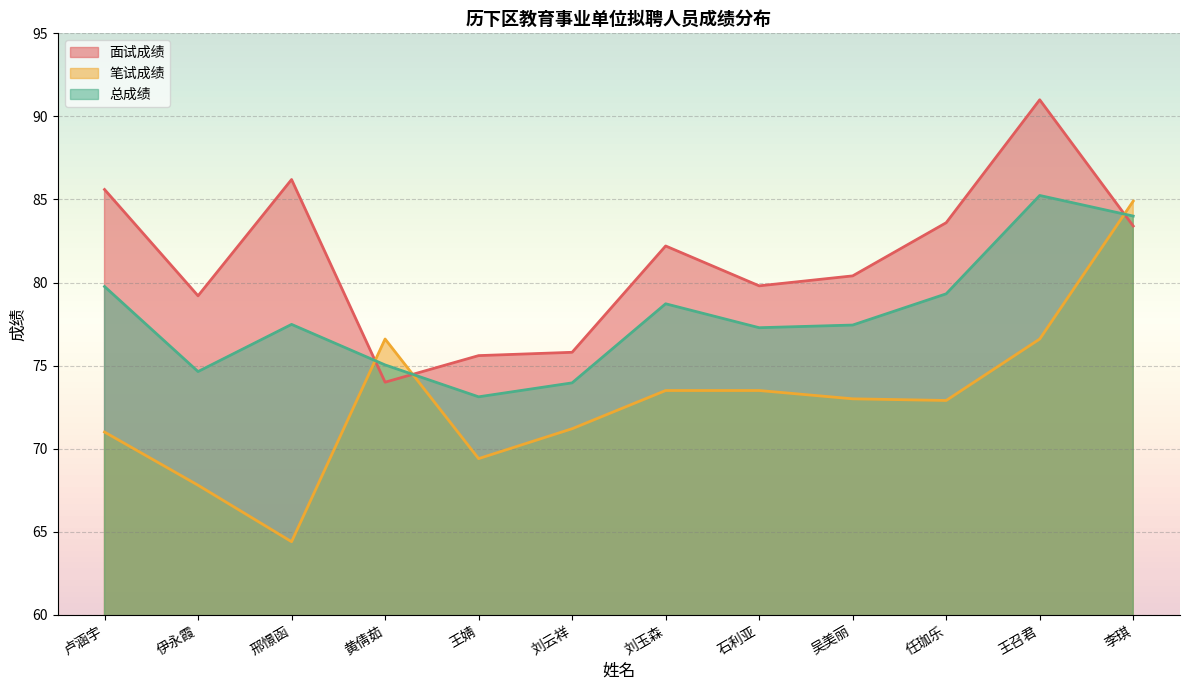

Reading left to right, transcribe all the data shown in this chart.

面试成绩: 卢涵宇=85.6	伊永霞=79.2	邢憬函=86.2	黄倩茹=74.0	王婧=75.6	刘云祥=75.8	刘玉森=82.2	石利亚=79.8	吴美丽=80.4	任珈乐=83.6	王召君=91.0	李琪=83.4
笔试成绩: 卢涵宇=71.0	伊永霞=67.8	邢憬函=64.4	黄倩茹=76.6	王婧=69.4	刘云祥=71.2	刘玉森=73.5	石利亚=73.5	吴美丽=73.0	任珈乐=72.9	王召君=76.6	李琪=84.9
总成绩: 卢涵宇=79.8	伊永霞=74.6	邢憬函=77.5	黄倩茹=75.0	王婧=73.1	刘云祥=74.0	刘玉森=78.7	石利亚=77.3	吴美丽=77.4	任珈乐=79.3	王召君=85.2	李琪=84.0